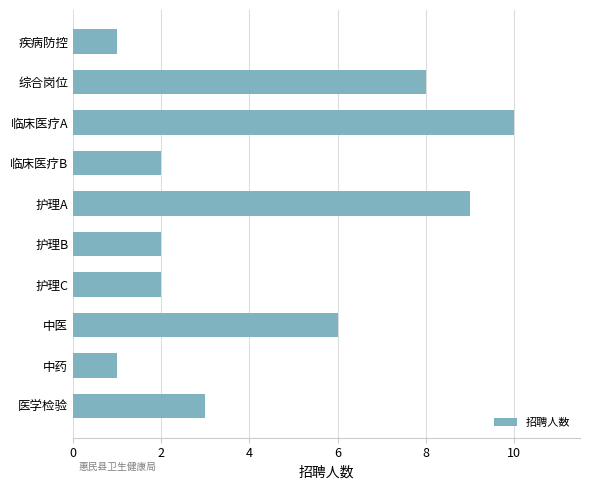

The value at 综合岗位 is 8. True or false?

True